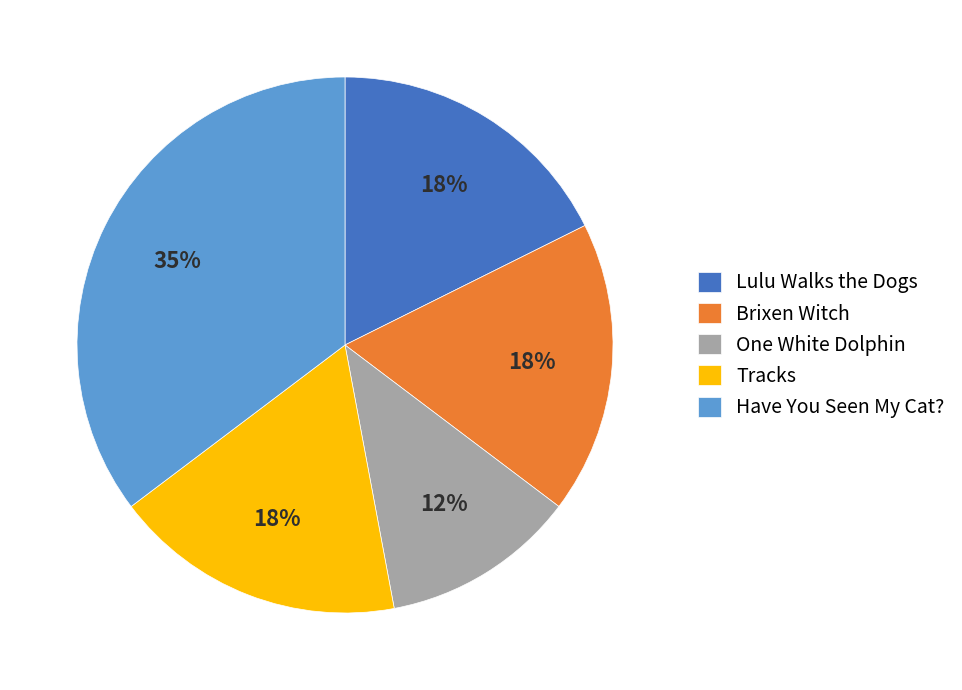

Which slice is the largest?

Have You Seen My Cat?